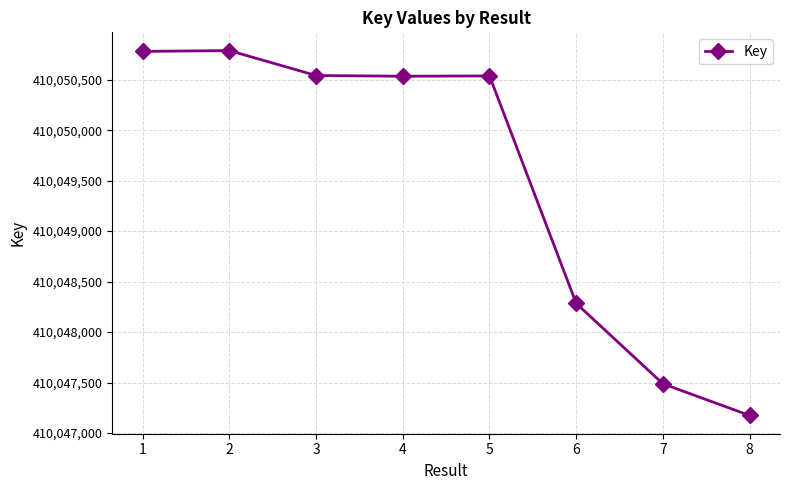

True or false: the data has more than 0 interior local peaks.

True